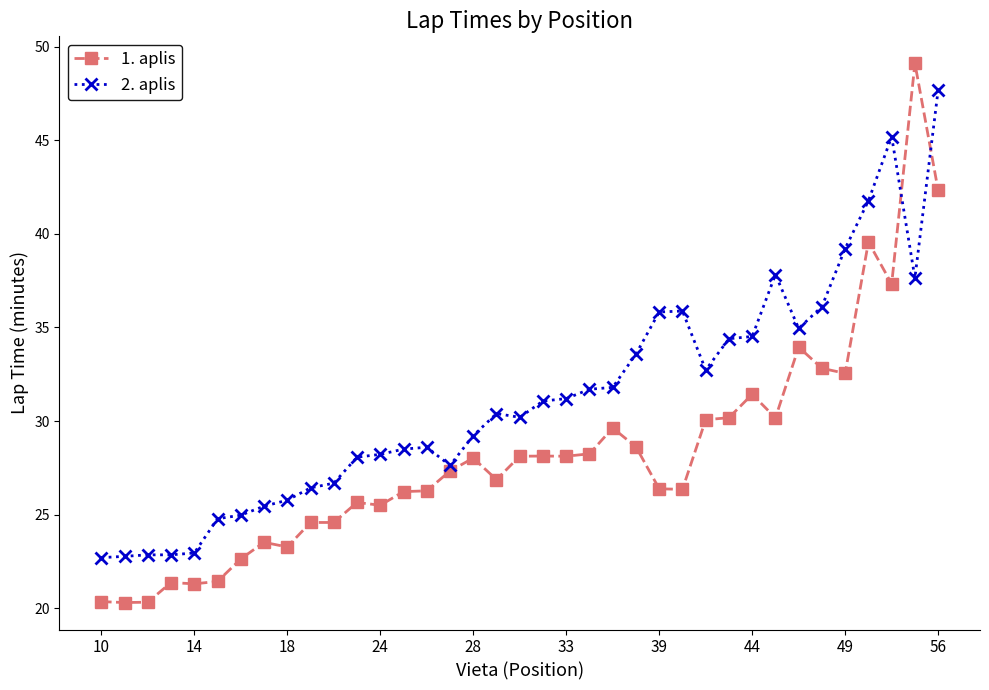

True or false: 2. aplis and 1. aplis cross at least once.

True